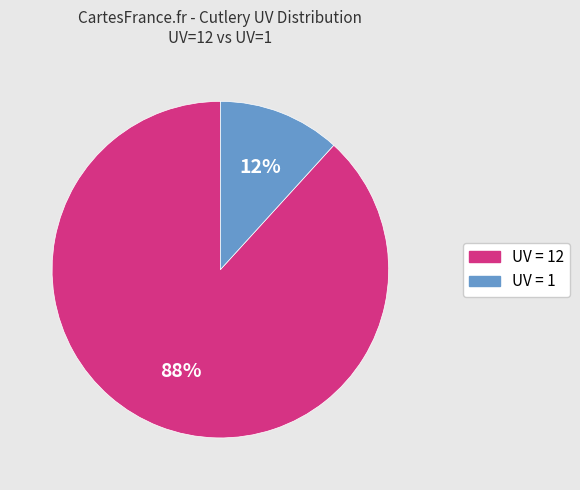

How many slices are in this pie chart?

2